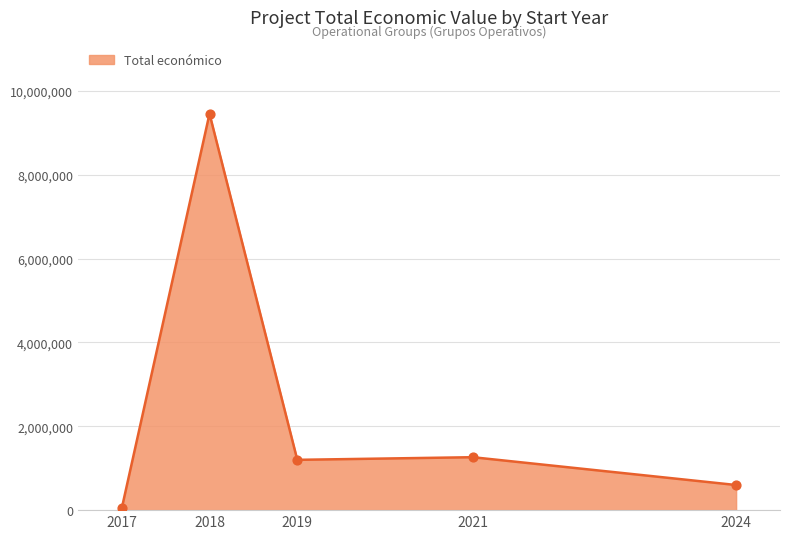

What is the change in value from 2021 to 2024?

-663138